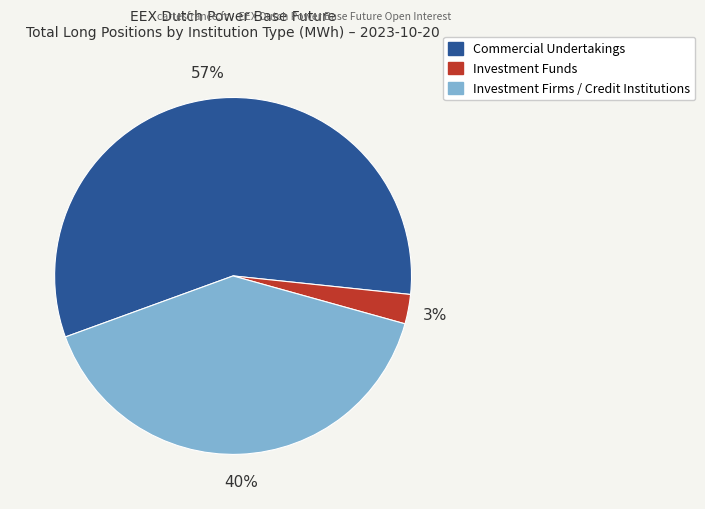

Does any single category account for the majority?

Yes